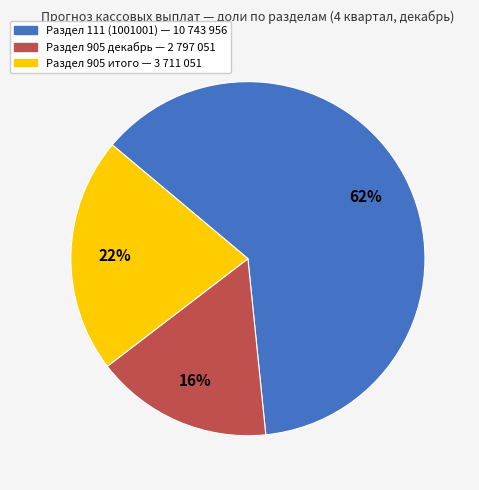

Is there a majority slice in this chart?

Yes